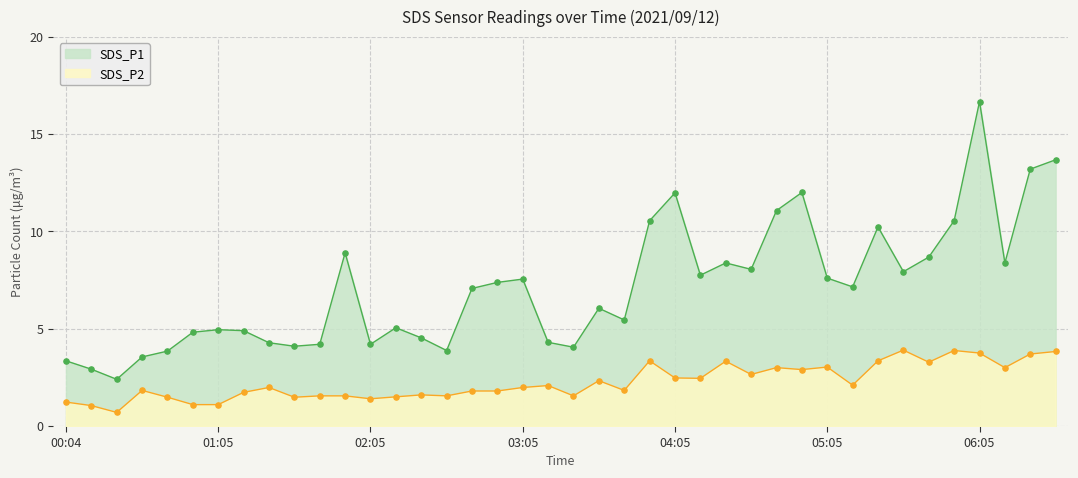

What are all the series names shown in the legend?

SDS_P1, SDS_P2